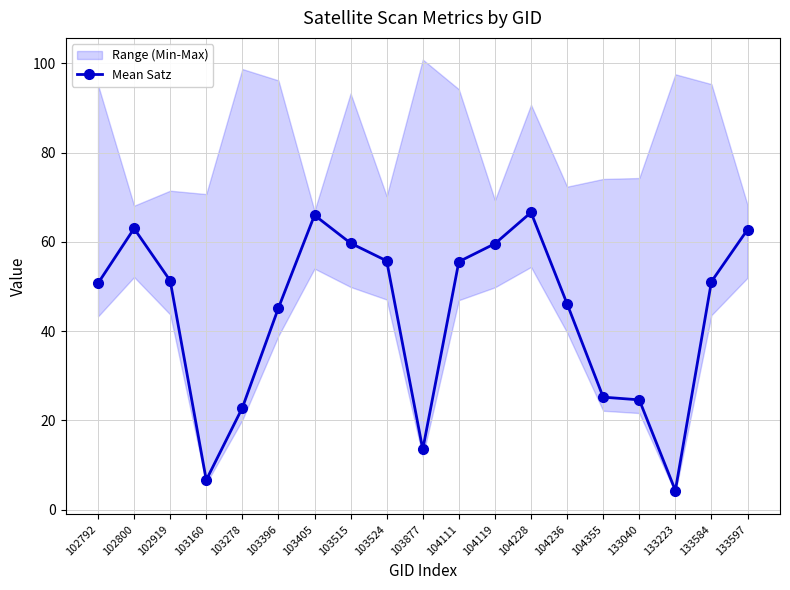

List the labels in order of value, smallest first.

133223, 103160, 103877, 103278, 133040, 104355, 103396, 104236, 102792, 133584, 102919, 104111, 103524, 104119, 103515, 133597, 102800, 103405, 104228